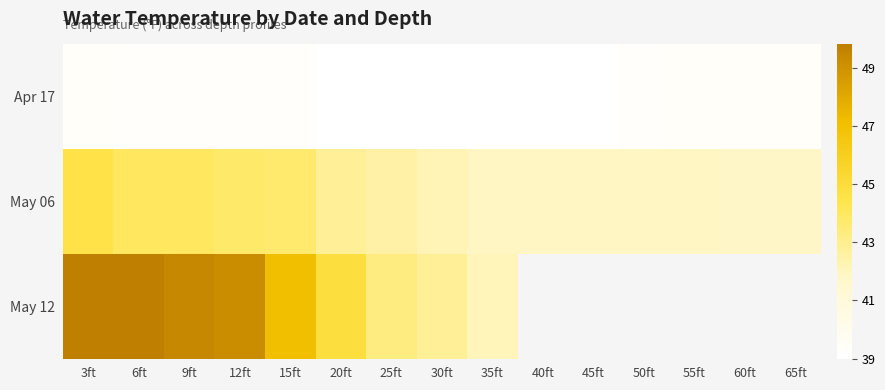

At which category is the sum across all series the highest?

3ft